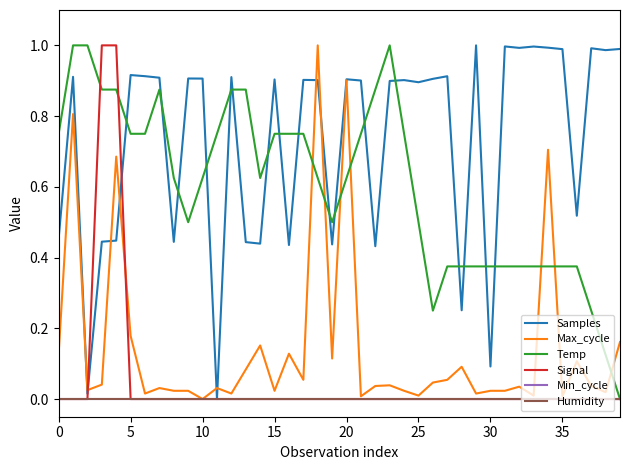

Reading left to right, extract all data points from this chart.

Samples: 0.5	0.9	0.0	0.4	0.4	0.9	0.9	0.9	0.4	0.9	0.9	0.0	0.9	0.4	0.4	0.9	0.4	0.9	0.9	0.4	0.9	0.9	0.4	0.9	0.9	0.9	0.9	0.9	0.3	1.0	0.1	1.0	1.0	1.0	1.0	1.0	0.5	1.0	1.0	1.0
Max_cycle: 0.1	0.8	0.0	0.0	0.7	0.2	0.0	0.0	0.0	0.0	0.0	0.0	0.0	0.1	0.2	0.0	0.1	0.1	1.0	0.1	0.9	0.0	0.0	0.0	0.0	0.0	0.0	0.1	0.1	0.0	0.0	0.0	0.0	0.0	0.7	0.0	0.1	0.0	0.0	0.2
Temp: 0.7	1.0	1.0	0.9	0.9	0.7	0.7	0.9	0.6	0.5	0.6	0.7	0.9	0.9	0.6	0.7	0.7	0.7	0.6	0.5	0.6	0.7	0.9	1.0	0.7	0.5	0.2	0.4	0.4	0.4	0.4	0.4	0.4	0.4	0.4	0.4	0.4	0.2	0.1	0.0
Signal: 0.0	0.0	0.0	1.0	1.0	0.0	0.0	0.0	0.0	0.0	0.0	0.0	0.0	0.0	0.0	0.0	0.0	0.0	0.0	0.0	0.0	0.0	0.0	0.0	0.0	0.0	0.0	0.0	0.0	0.0	0.0	0.0	0.0	0.0	0.0	0.0	0.0	0.0	0.0	0.0
Min_cycle: 0.0	0.0	0.0	0.0	0.0	0.0	0.0	0.0	0.0	0.0	0.0	0.0	0.0	0.0	0.0	0.0	0.0	0.0	0.0	0.0	0.0	0.0	0.0	0.0	0.0	0.0	0.0	0.0	0.0	0.0	0.0	0.0	0.0	0.0	0.0	0.0	0.0	0.0	0.0	0.0
Humidity: 0.0	0.0	0.0	0.0	0.0	0.0	0.0	0.0	0.0	0.0	0.0	0.0	0.0	0.0	0.0	0.0	0.0	0.0	0.0	0.0	0.0	0.0	0.0	0.0	0.0	0.0	0.0	0.0	0.0	0.0	0.0	0.0	0.0	0.0	0.0	0.0	0.0	0.0	0.0	0.0